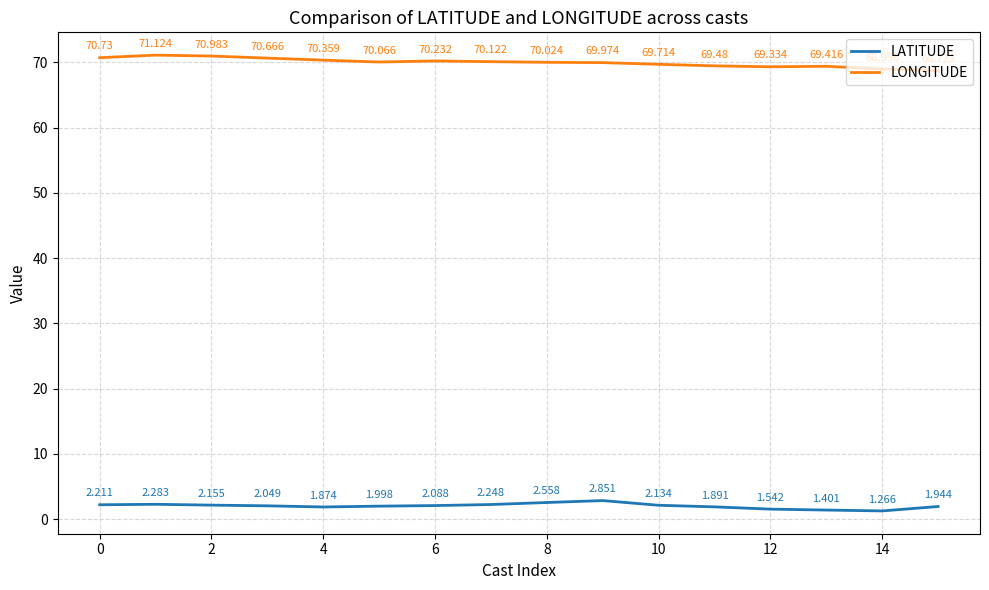

True or false: LATITUDE and LONGITUDE cross at least once.

False